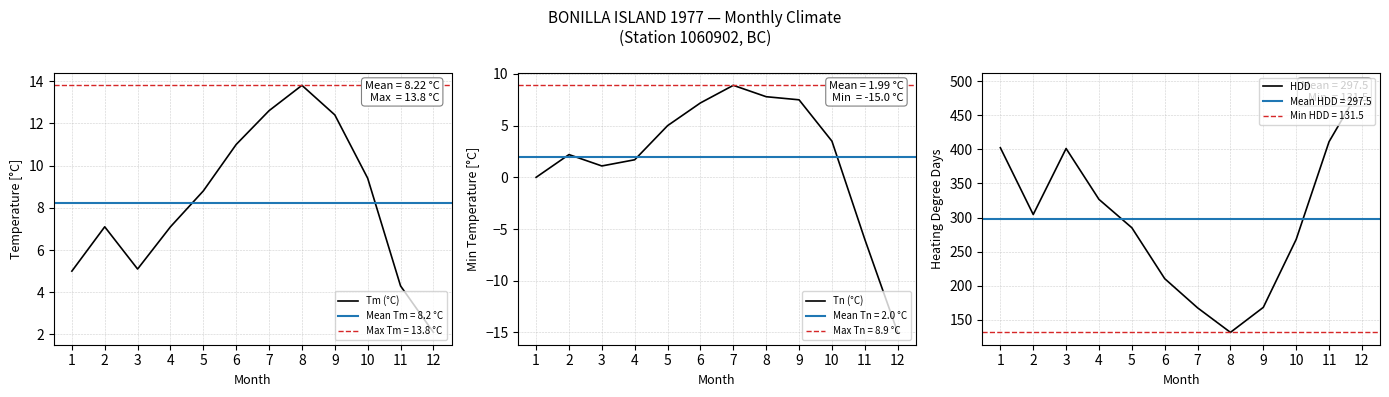

In HDD, how many points are lower than both neighbors (excluding endpoints)?

2